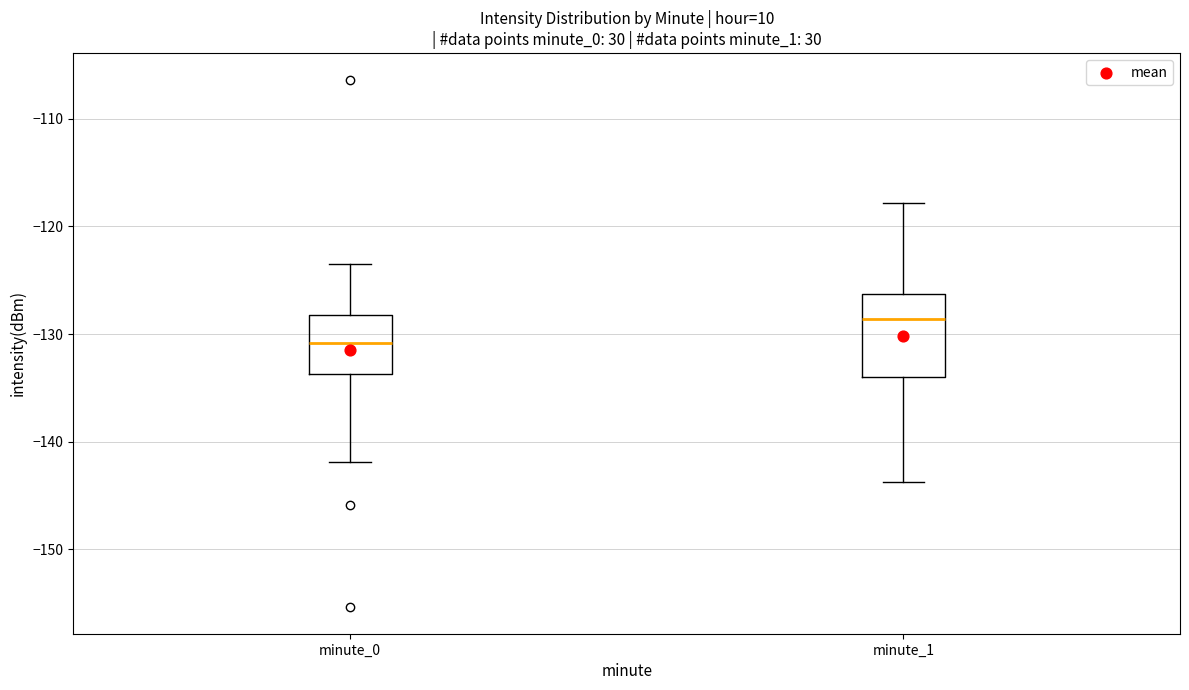

Which box has the lowest median line?

minute_0